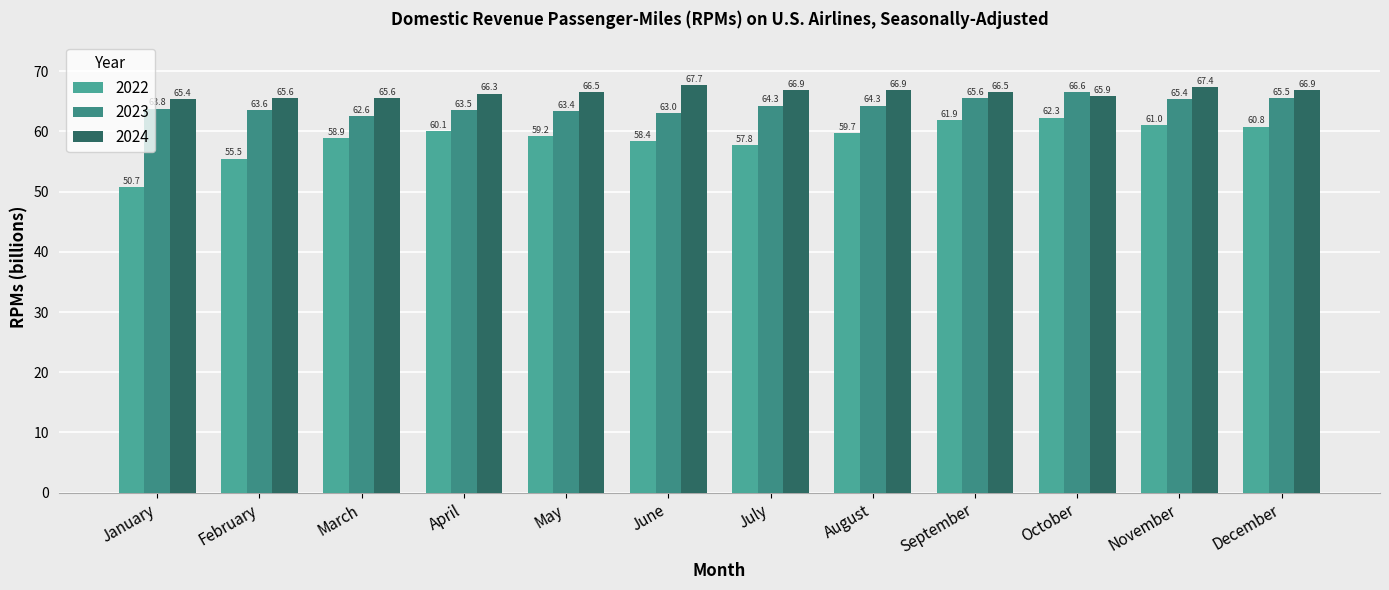

How many bars are there in each group?

3